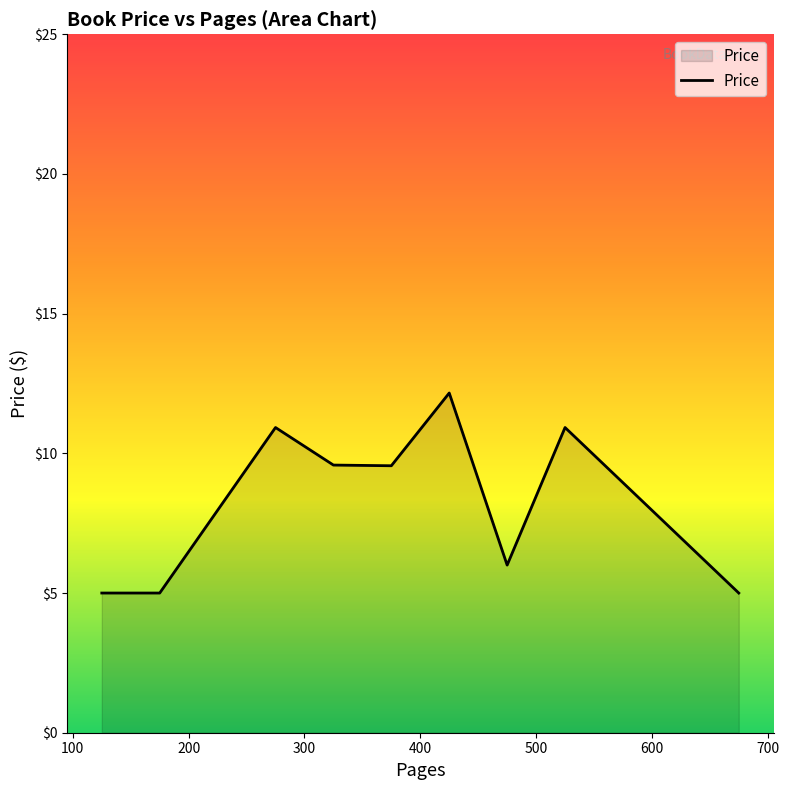

What is the difference between the maximum and minimum values?

7.2